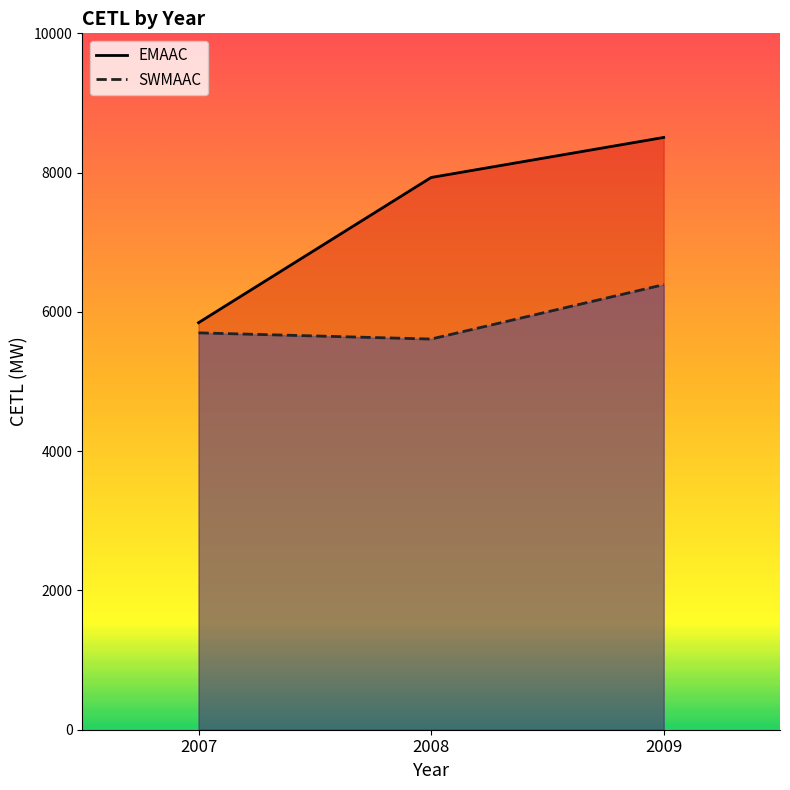

List the labels in order of SWMAAC value, largest first.

2009, 2007, 2008